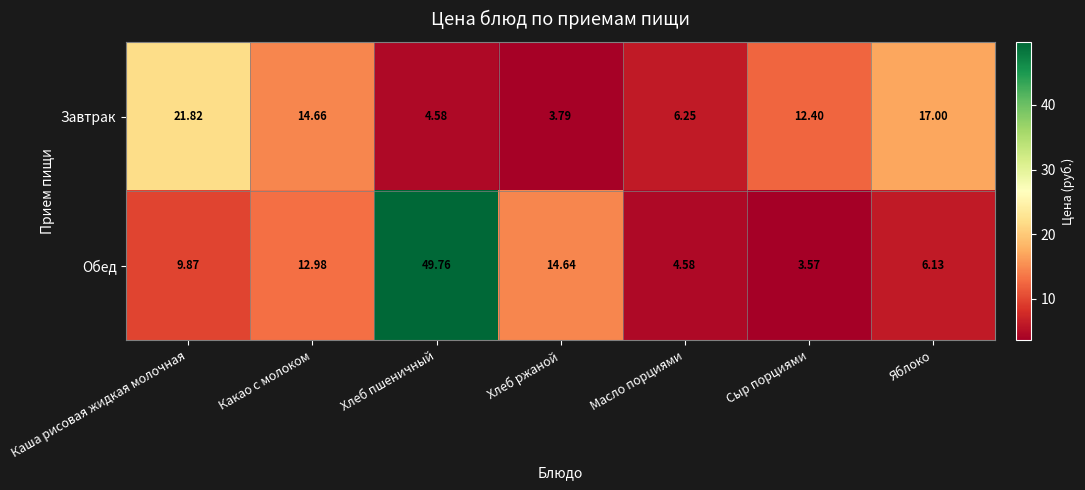

Where is Обед nearest to the value 26?

Хлеб ржаной